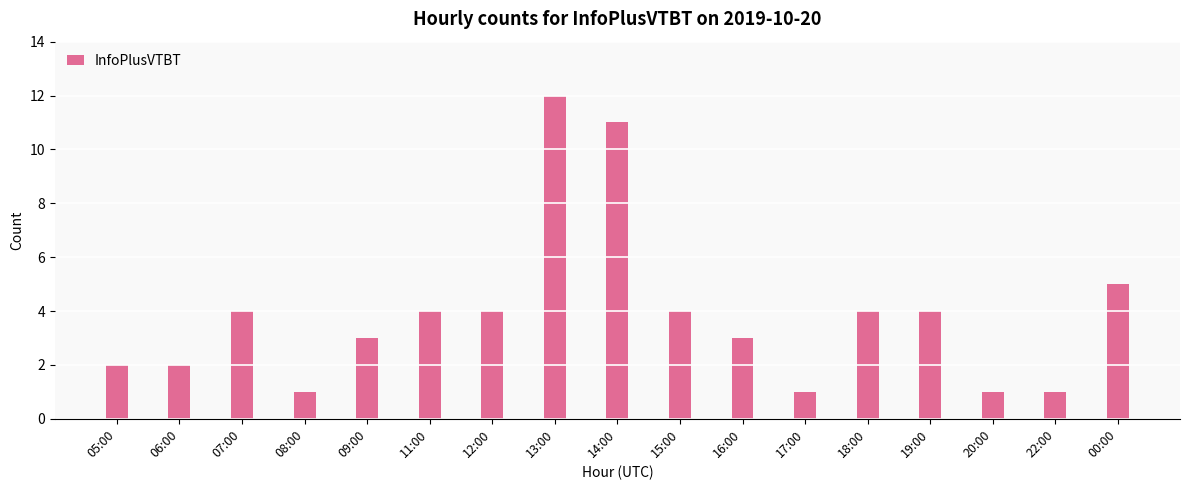

Where is the data nearest to the value 6?

00:00